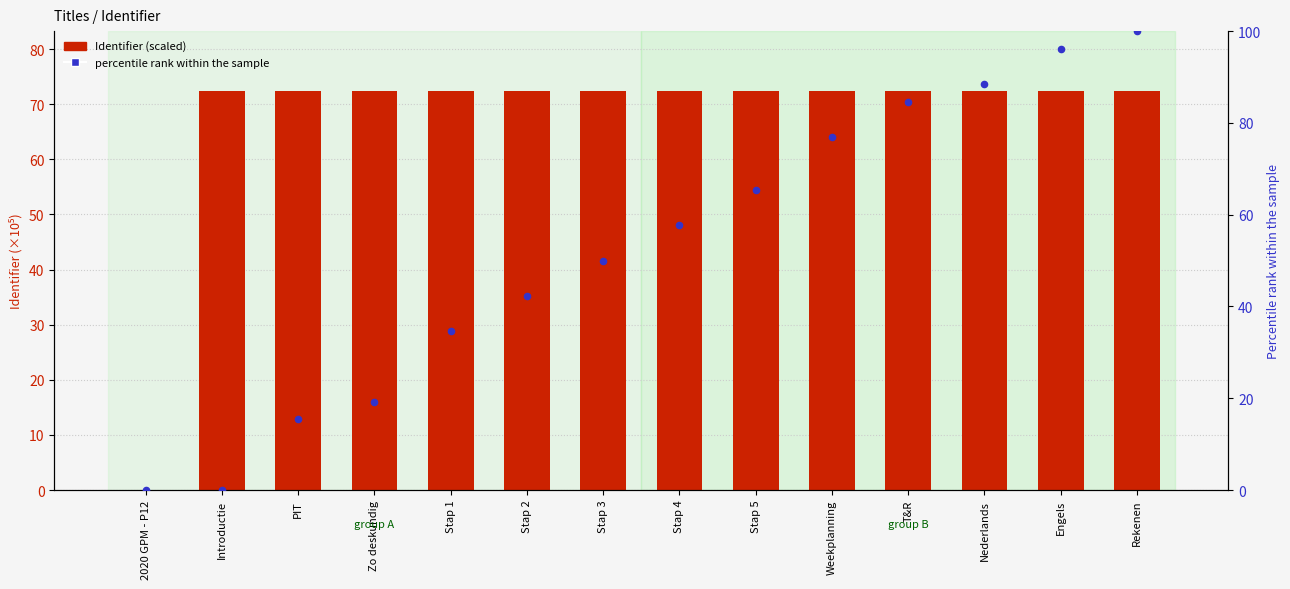

Which series has the largest total across all categories?

Identifier (scaled)